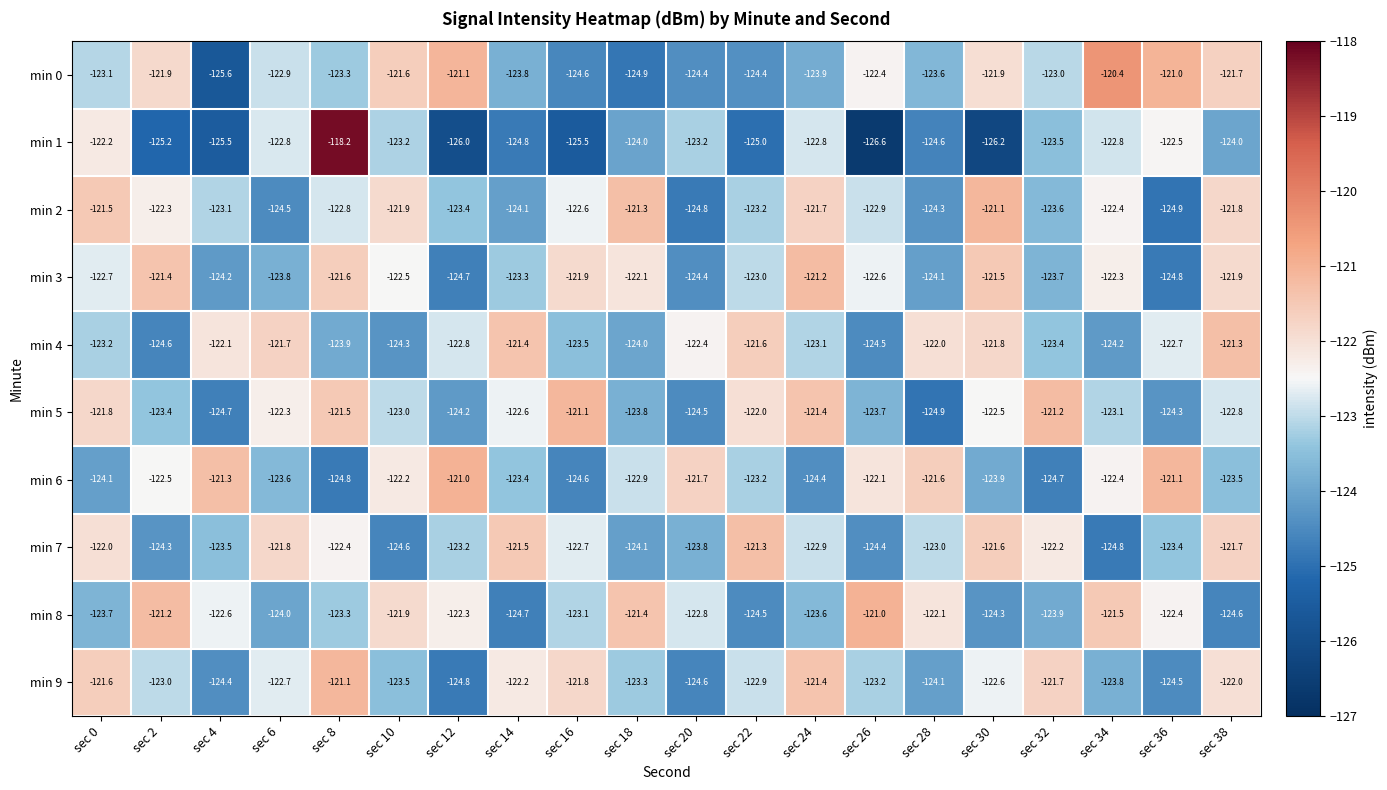

At how many categories does at least one series exceed -122?

20